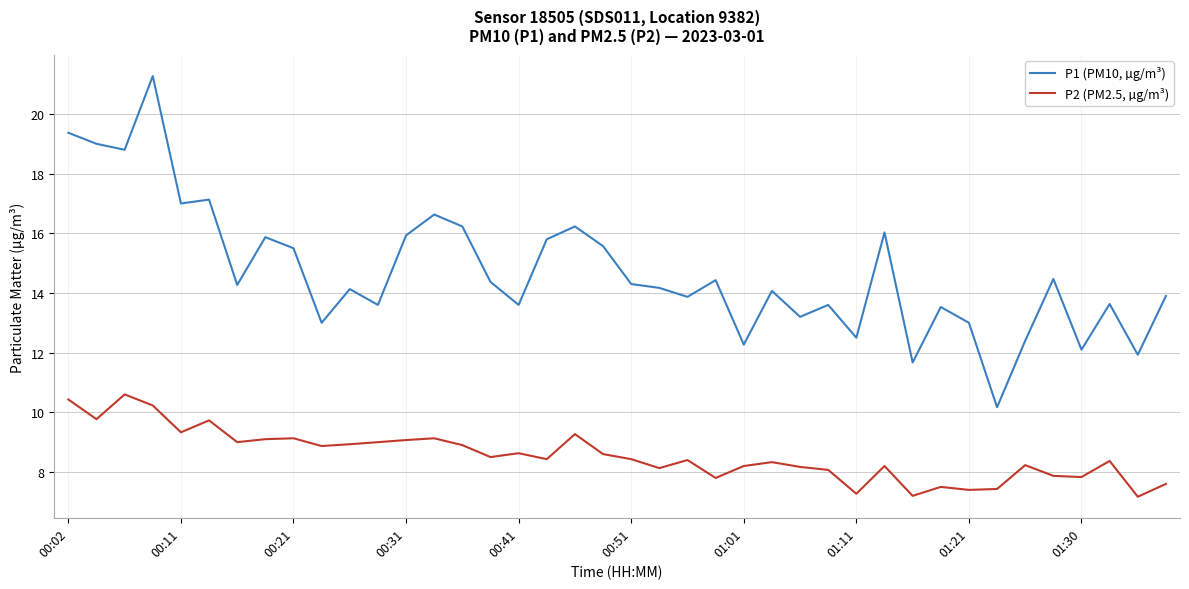

Which series has the widest spread of values?

P1 (PM10, µg/m³)